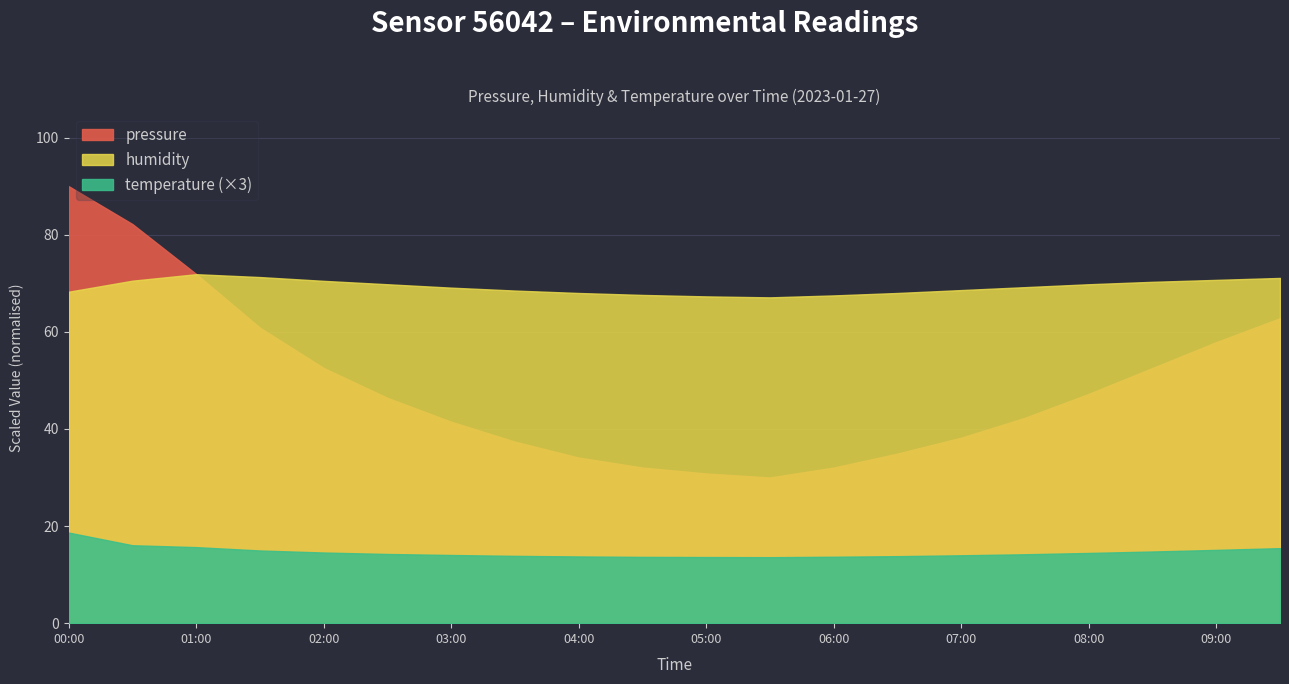

Between 03:30 and 08:00, which is larger?

08:00